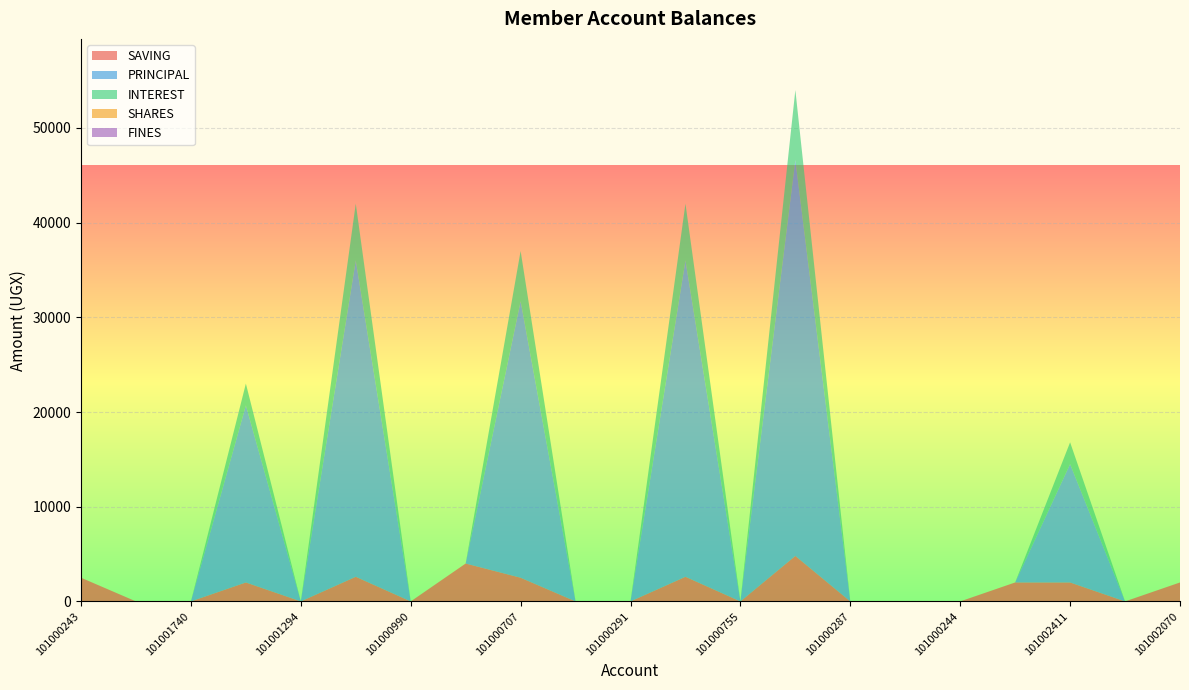

Reading right to left, what are all the values shown in this chart?

SAVING: 2000	0	2000	2000	0	0	0	4800	0	2600	0	0	2500	4000	0	2600	0	2000	0	0	2500
PRINCIPAL: 0	0	12500	0	0	0	0	41800	0	33400	0	0	29200	0	0	33400	0	18700	0	0	0
INTEREST: 0	0	2300	0	0	0	0	7400	0	6000	0	0	5300	0	0	6000	0	2300	0	0	0
SHARES: 0	0	0	0	0	0	0	0	0	0	0	0	0	0	0	0	0	0	0	0	0
FINES: 0	0	0	0	0	0	0	0	0	0	0	0	0	0	0	0	0	0	0	0	0